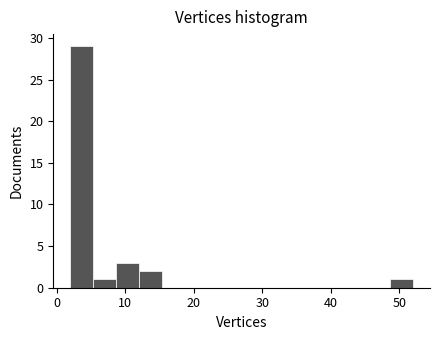

Around what value on the x-axis is the tallest bar? Give the approximate position of its centre, as read against the axis.

4